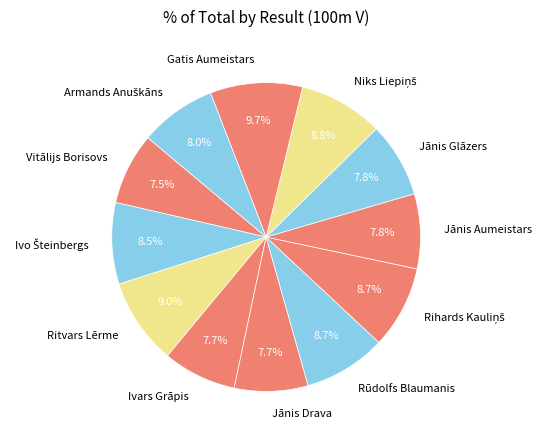

Is there any slice that represents more than half of the pie?

No